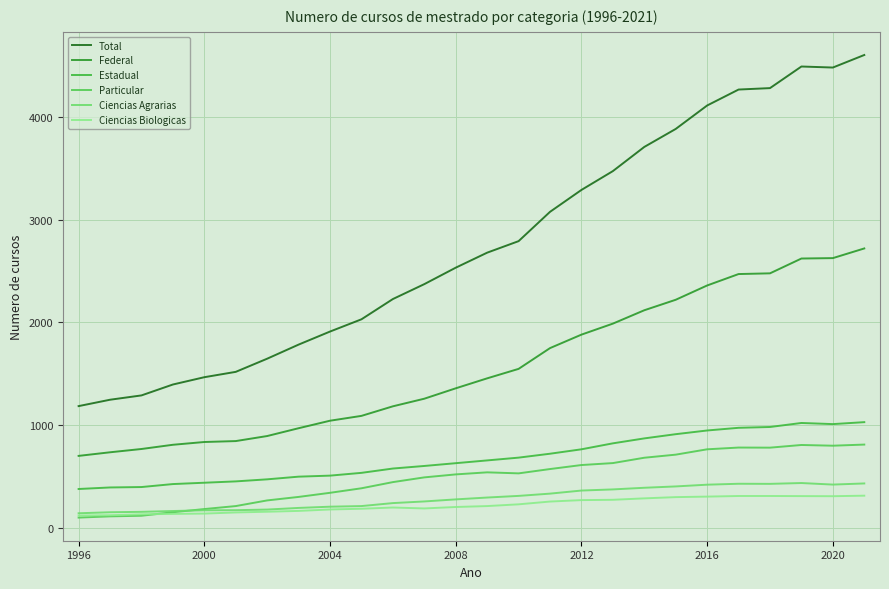

Does the chart display data point markers on the line(s)?

No